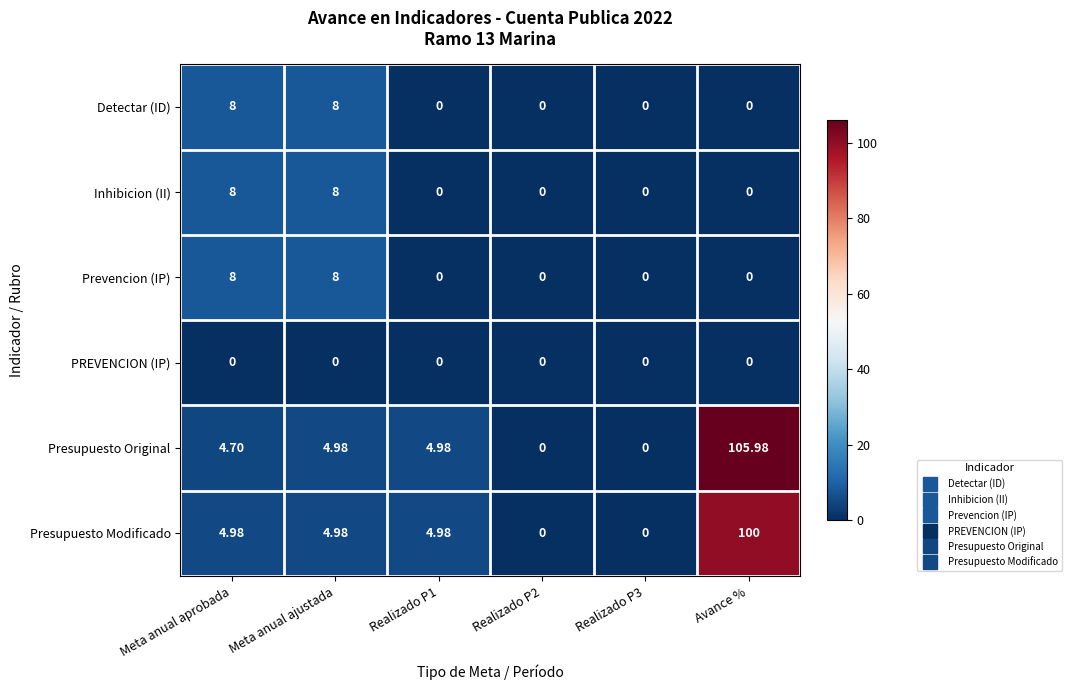

Where does the Presupuesto Modificado series first go above 4?

Meta anual aprobada